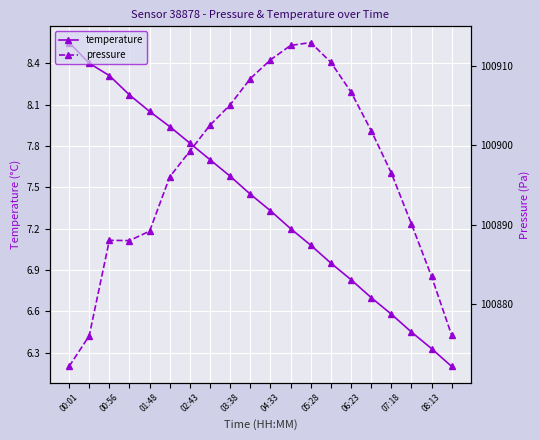

What is the highest value of the temperature series?

8.6